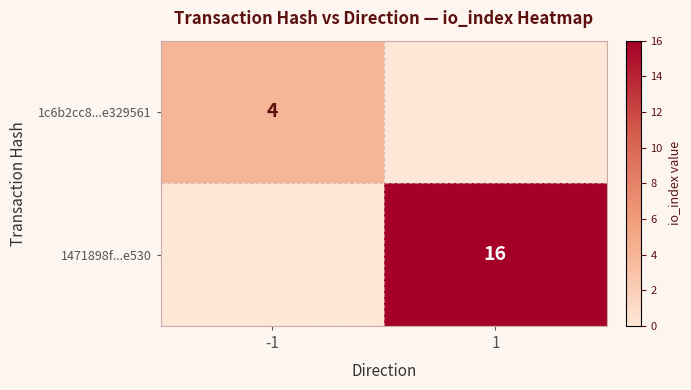

The 1c6b2cc8...e329561 series shows 6 at -1. True or false?

False